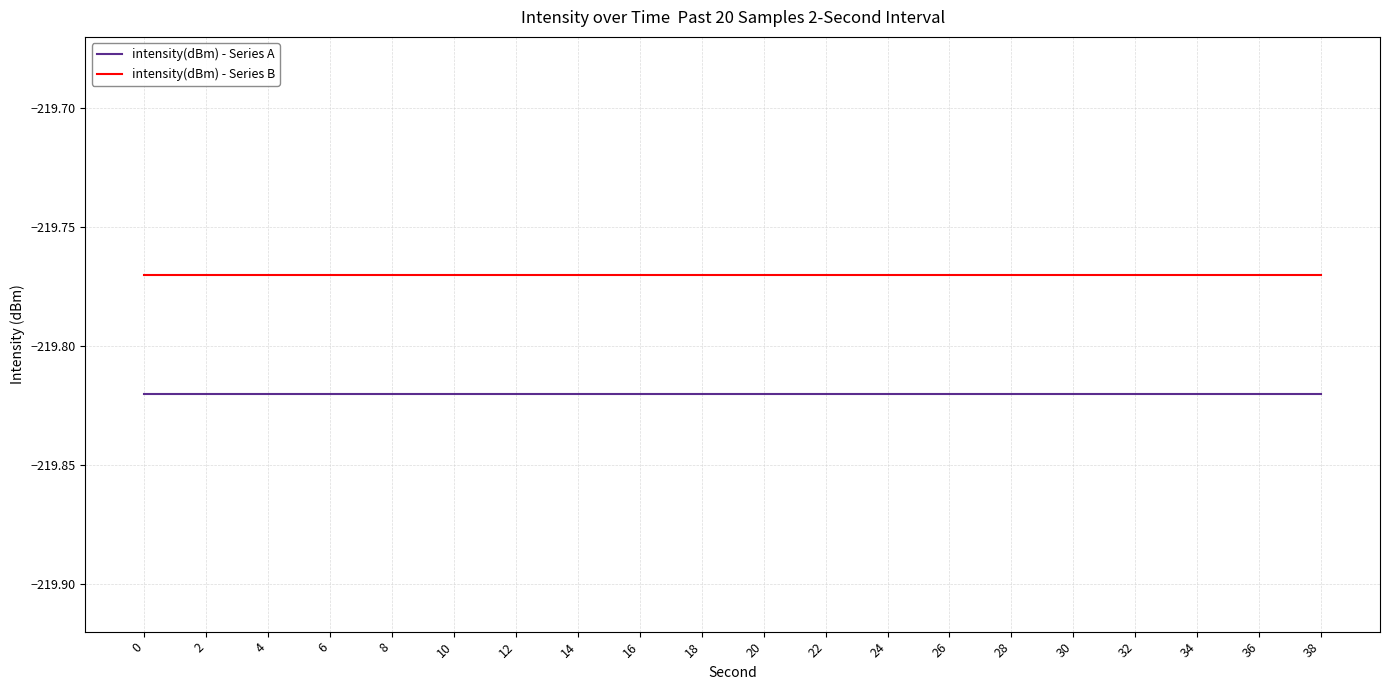

Is it true that intensity(dBm) - Series B equals -365.3 at 8?

False